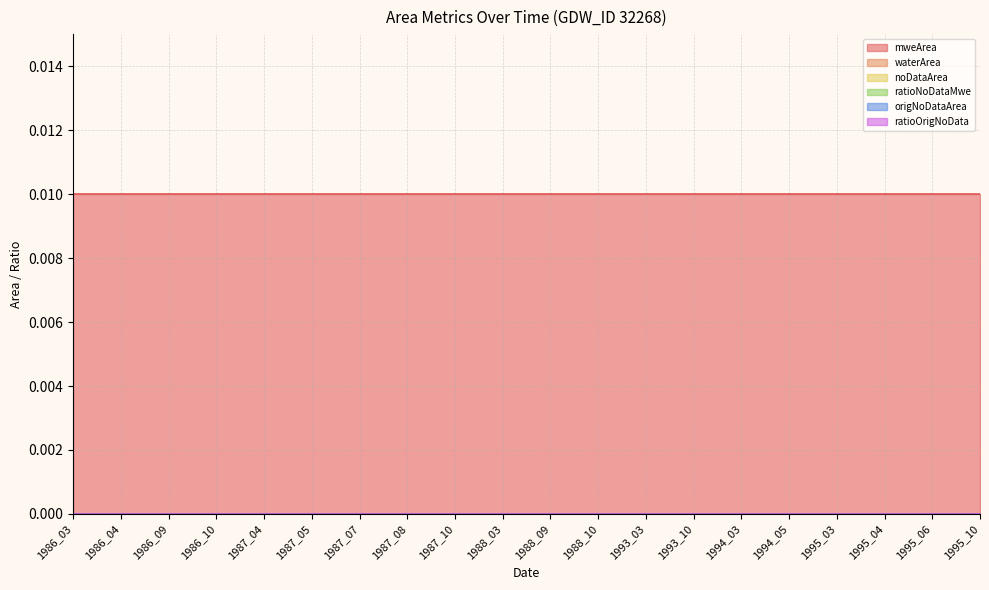

Which has a higher value, 1994_05 or 1988_03?

1994_05